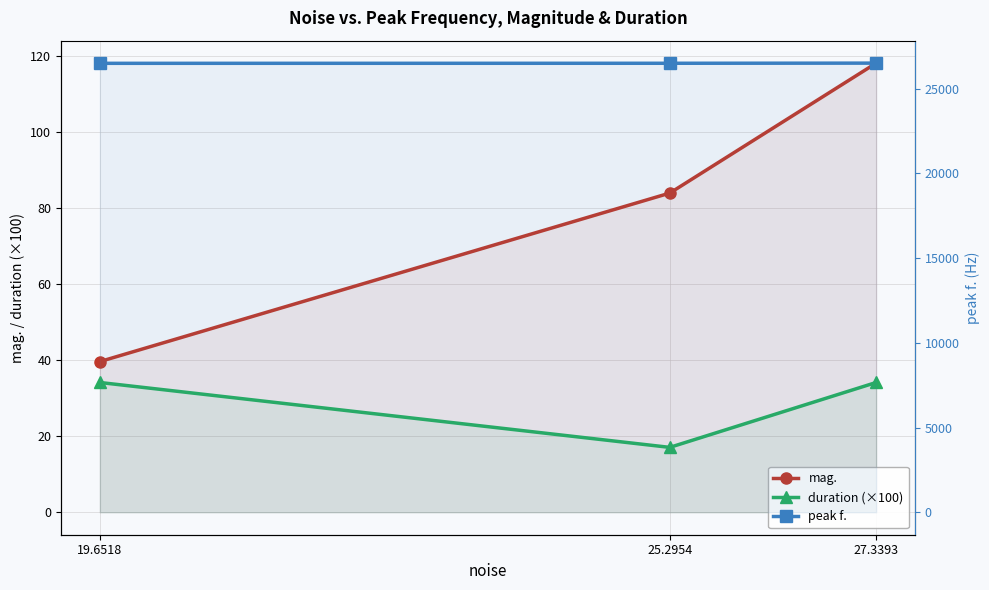

What is the label of the 3rd point from the left?

27.3393